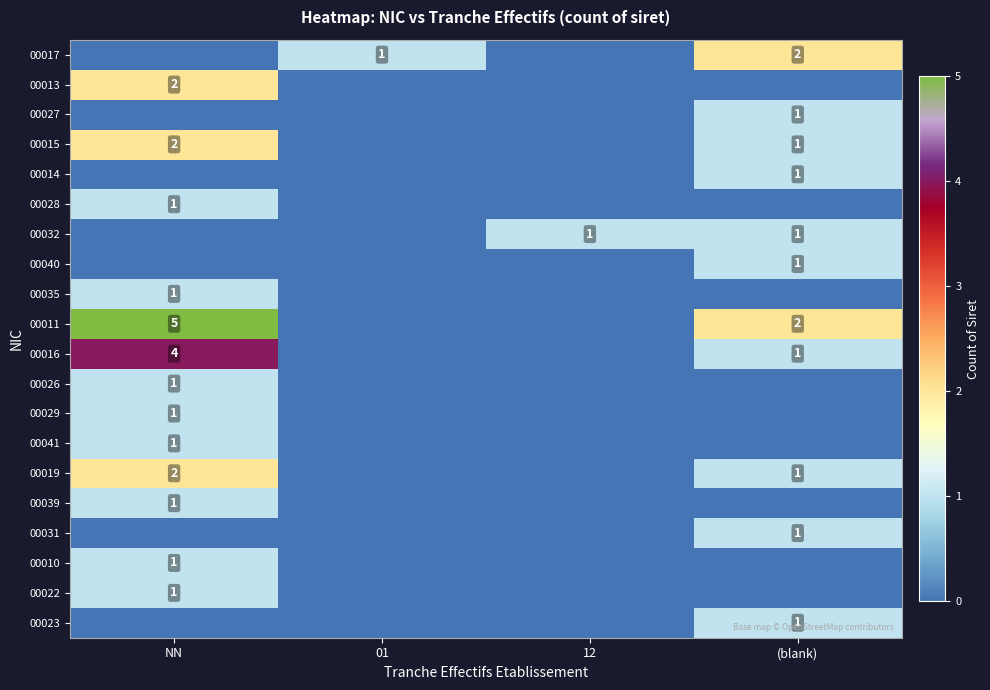

The value of 00015 at NN is 1. True or false?

False